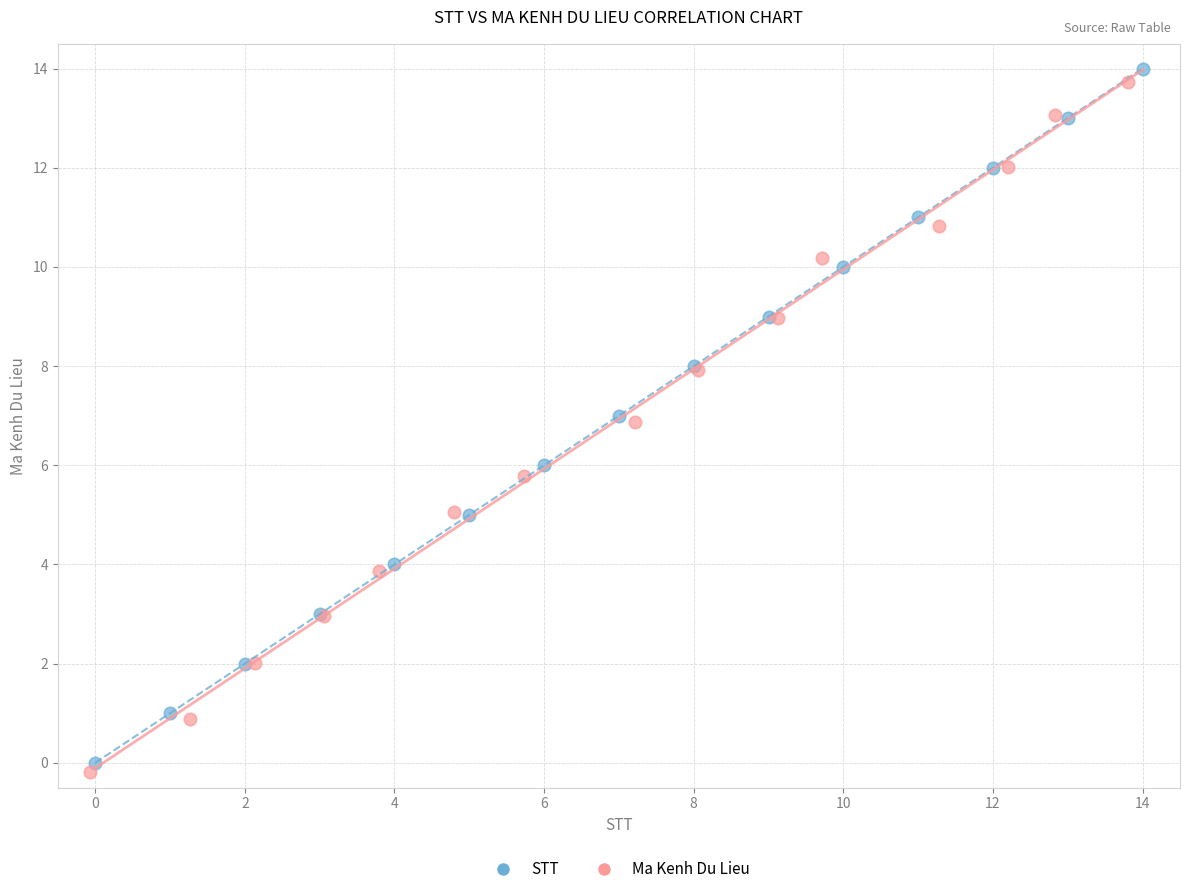

Which series has the widest spread of Y values?

STT